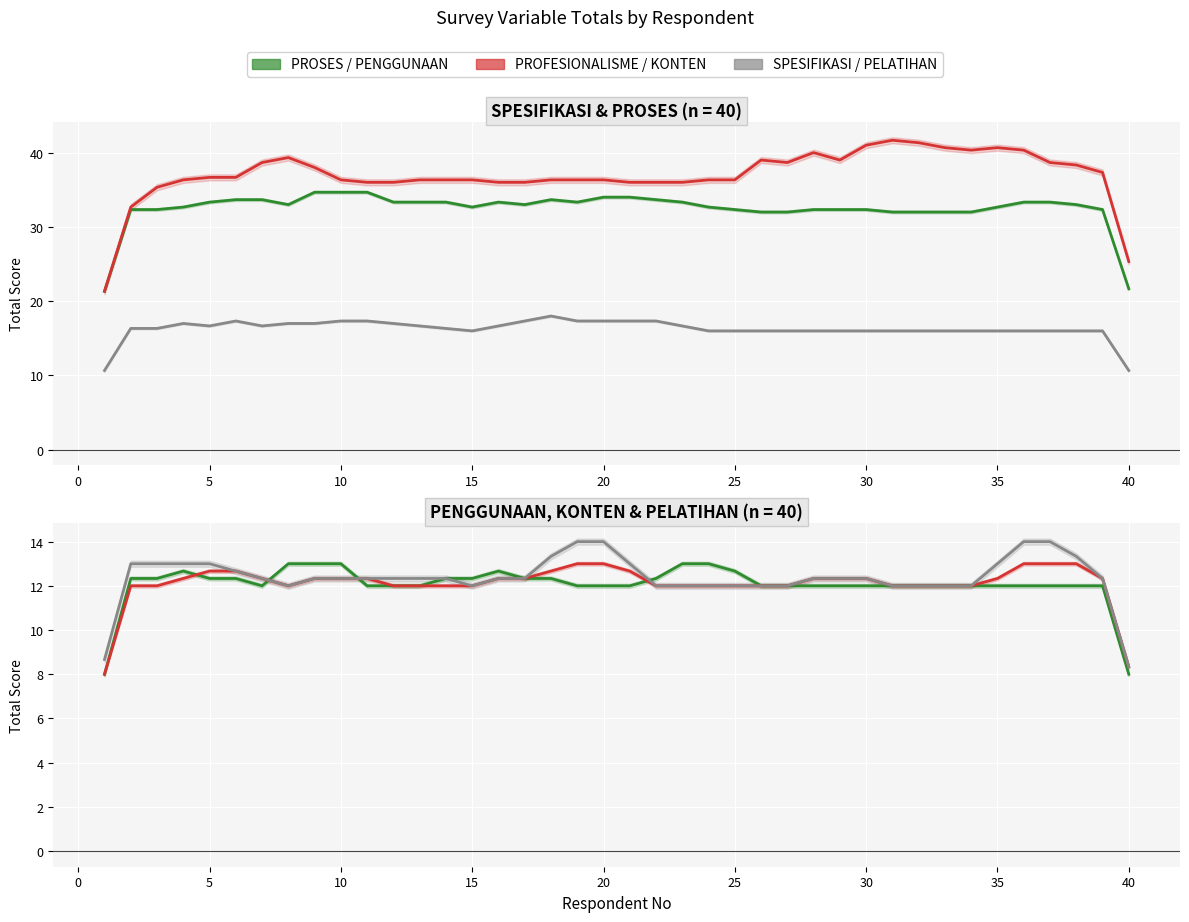

What are all the series names shown in the legend?

PROSES, PROFESIONALISME, SPESIFIKASI, PENGGUNAAN, KONTEN, PELATIHAN